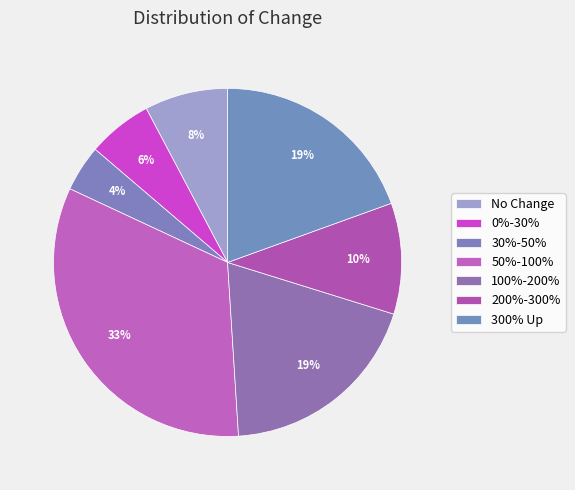

Is there any slice that represents more than half of the pie?

No